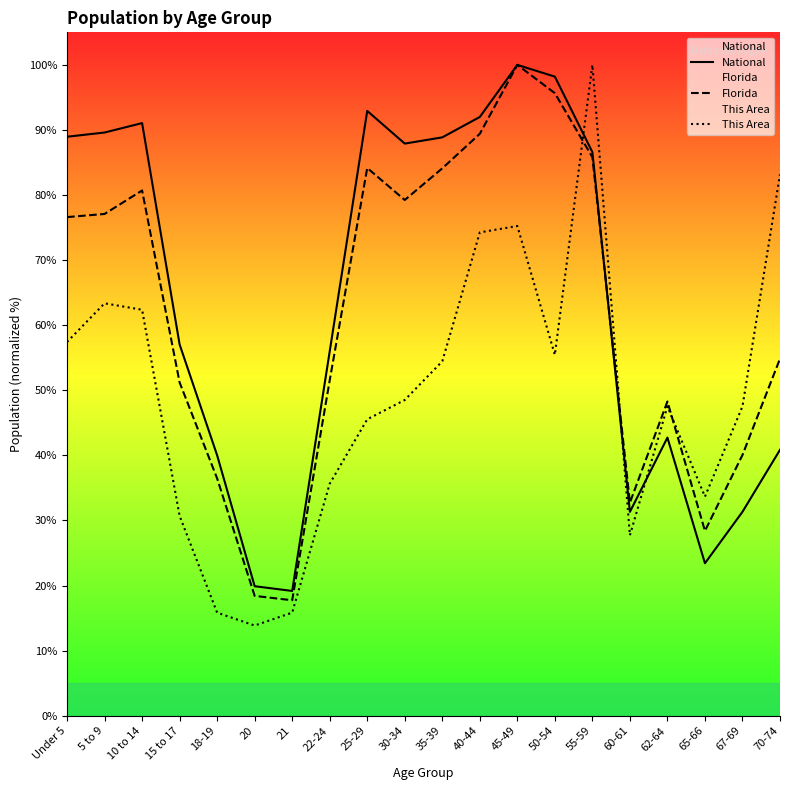

Between 10 to 14 and 21, which is larger?

10 to 14